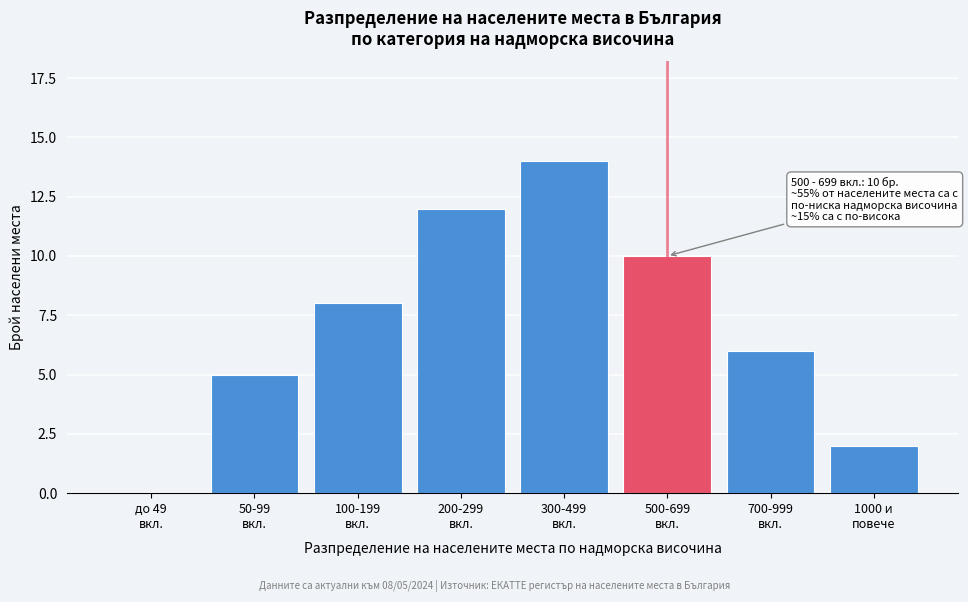

What is the sum of all values?

57